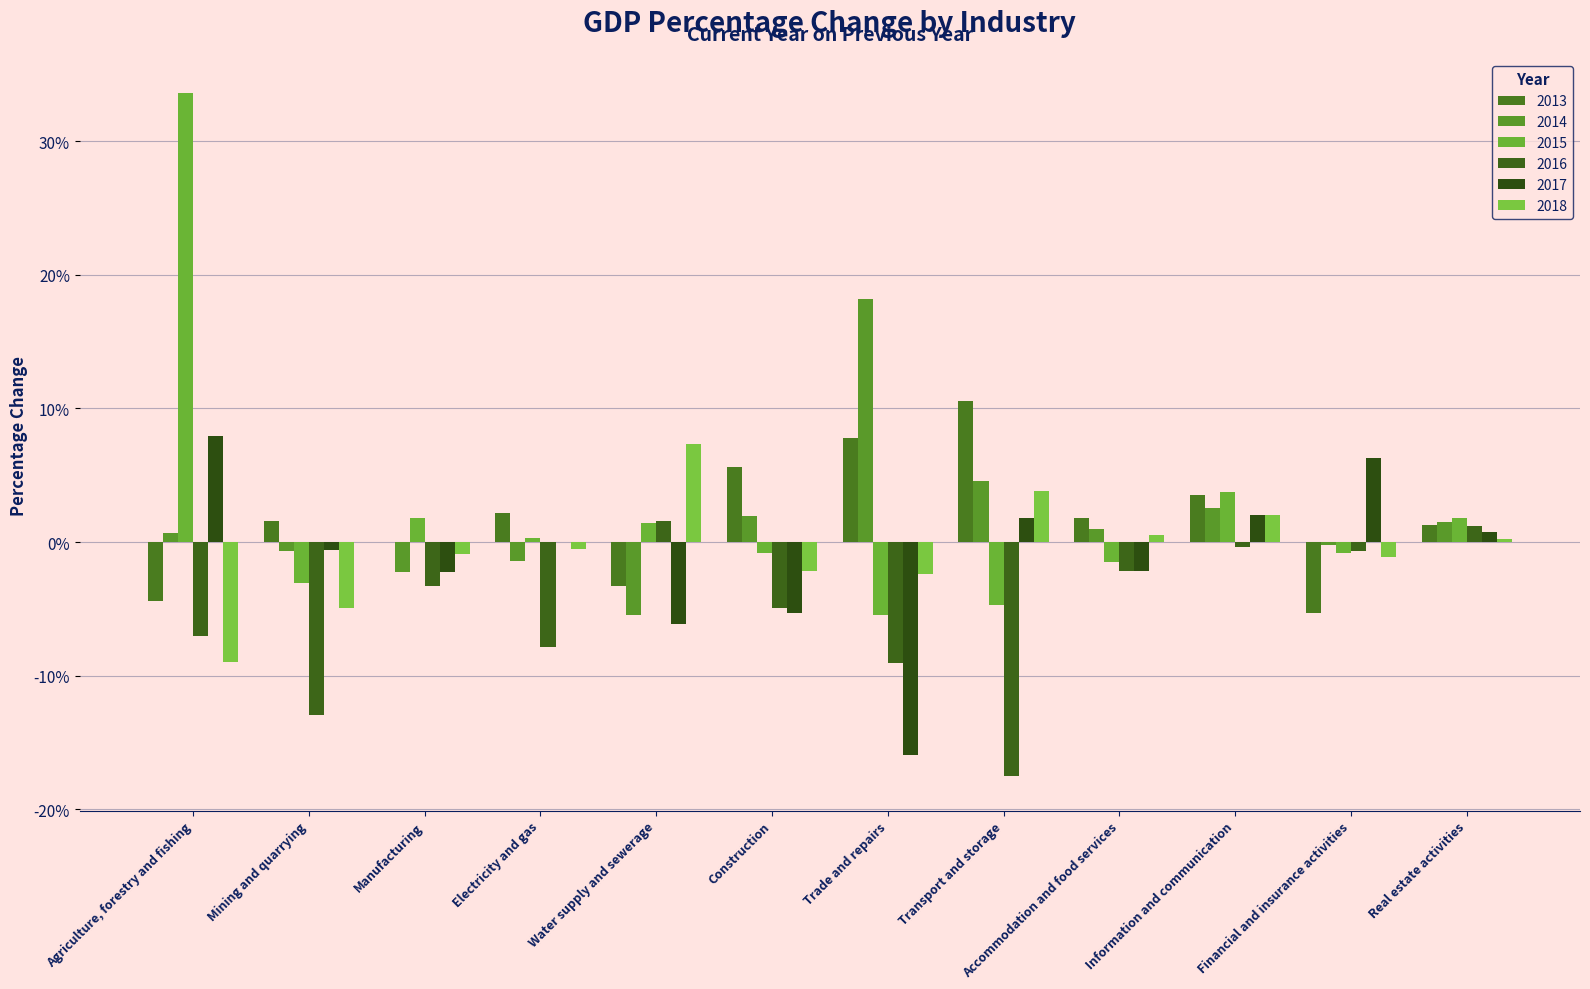

What is the label of the 1st bar from the left?

Agriculture, forestry and fishing